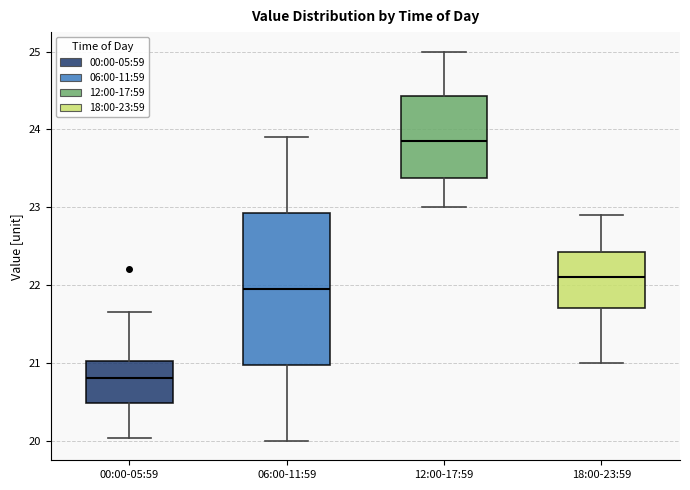

Which box is the tallest, from its lower edge to its upper edge?

06:00-11:59